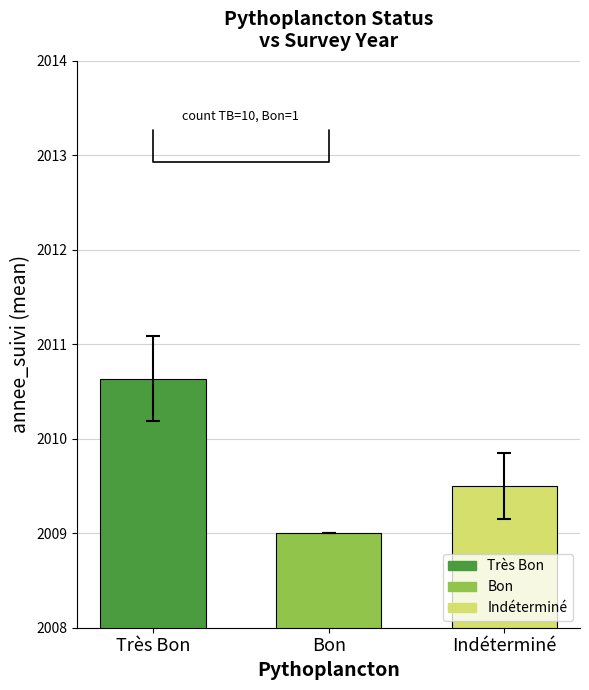

At which category does the chart reach its peak across all series?

Très Bon